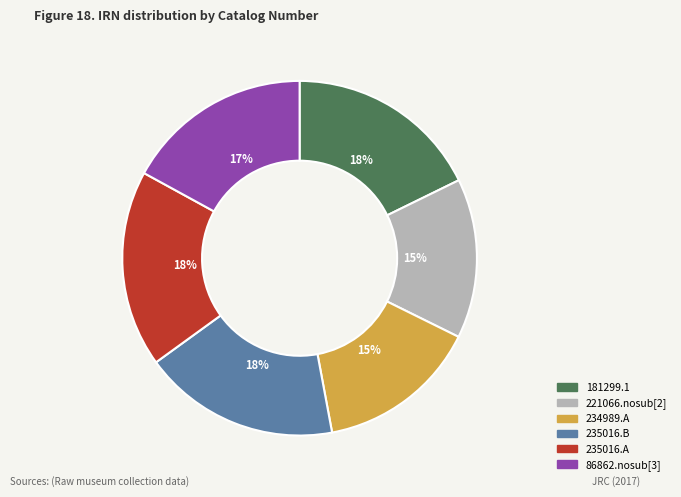

To the nearest percent, what percentage of the pie is 86862.nosub[3]?

17%